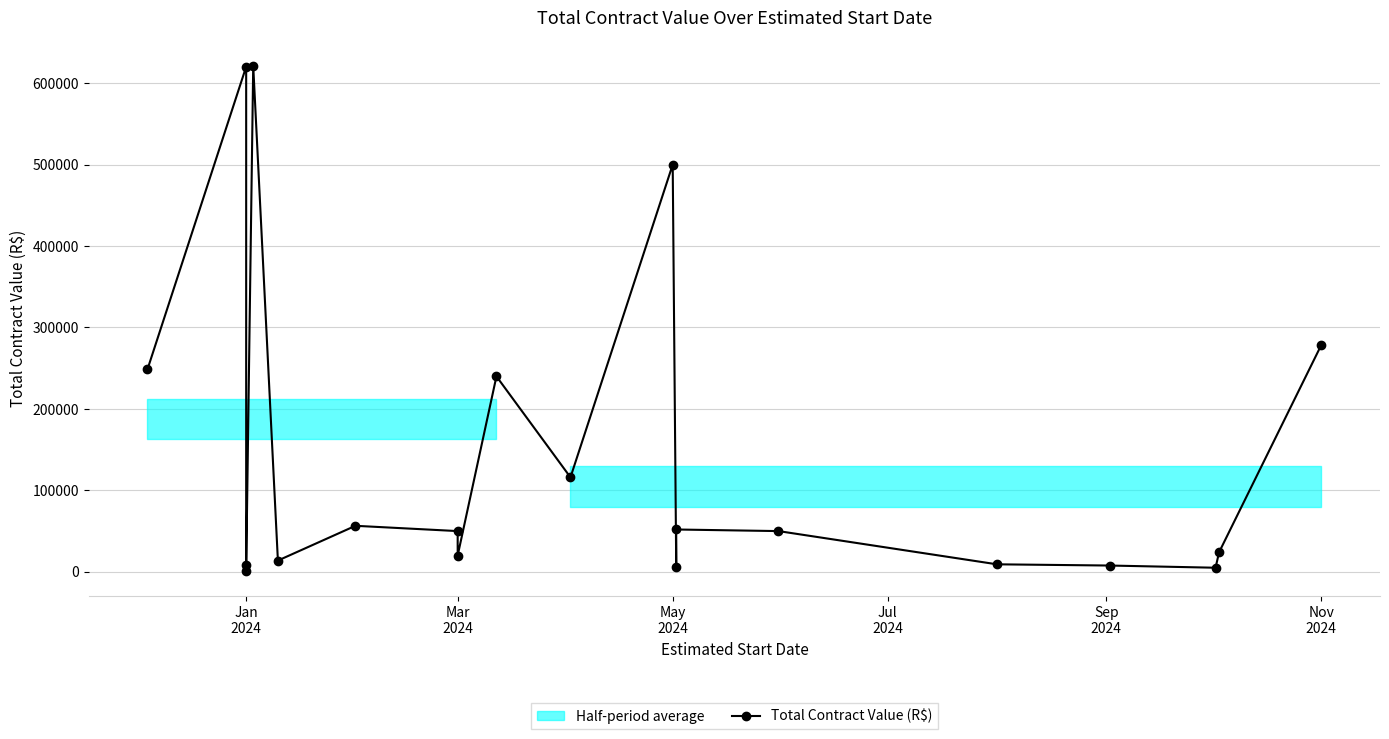

What is the minimum value shown in the chart?

1000.0